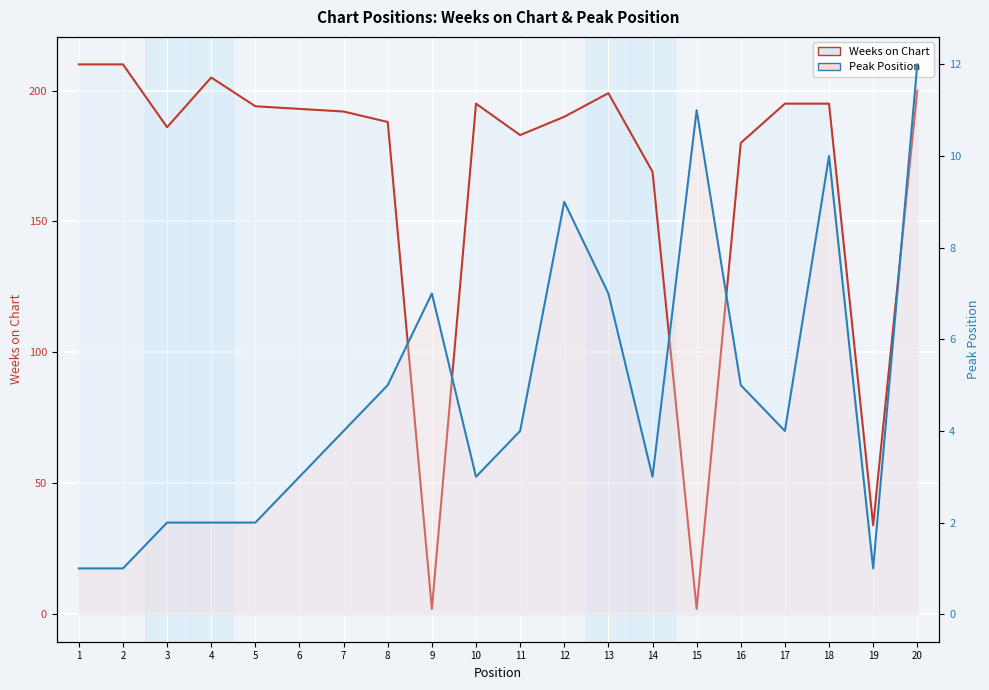

Is the value of Peak Position at 12 greater than the value of Weeks on Chart at 11?

No